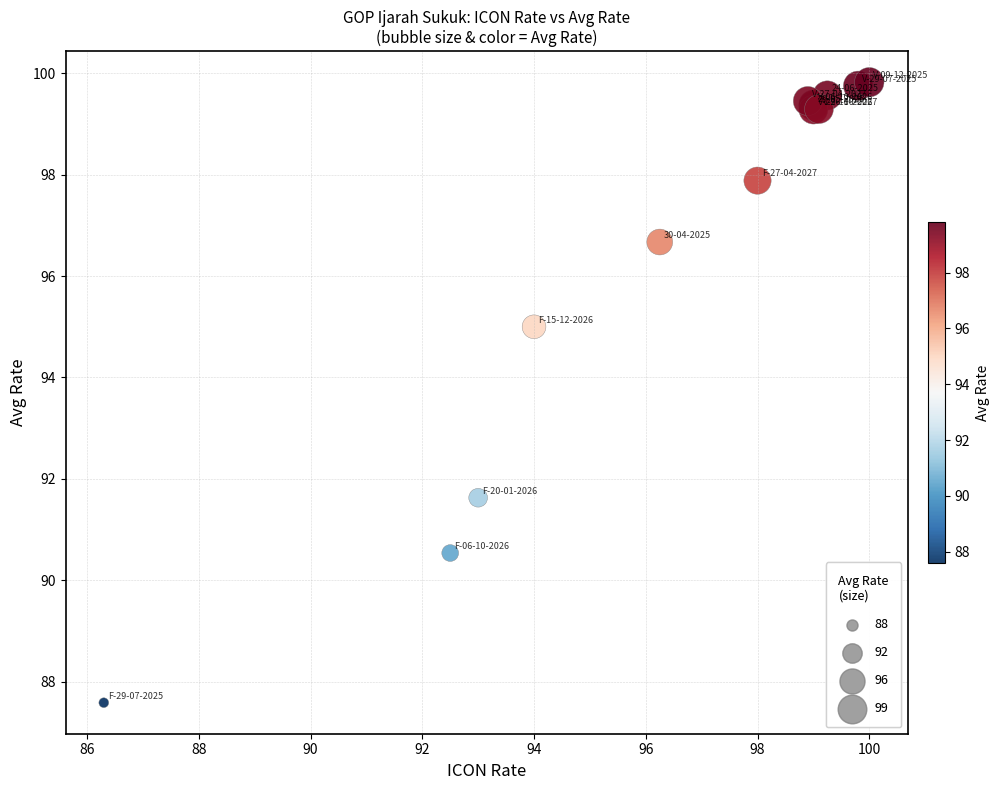

What Y value in the scatter plot is closest to 93?

91.6